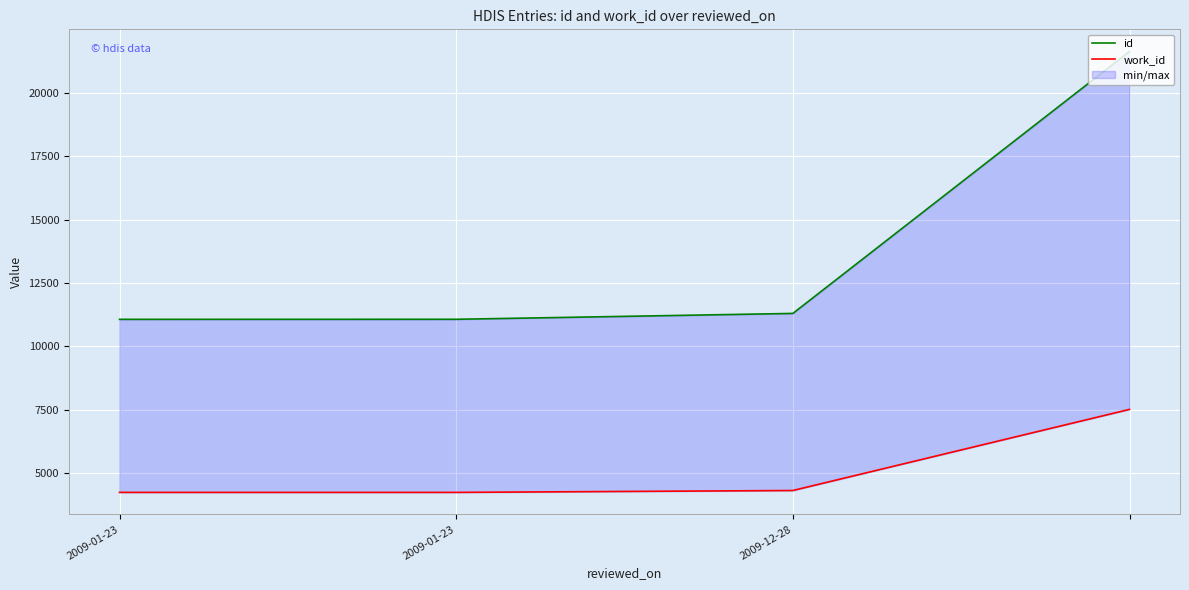

What is the difference between the maximum and minimum values in the id series?

10554